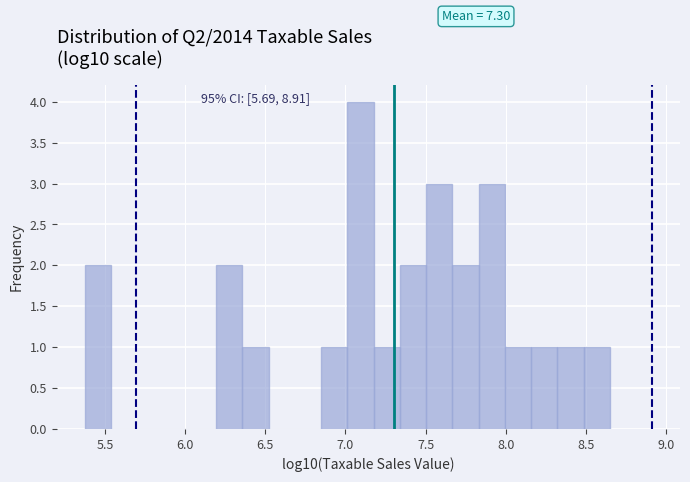

Read against the x-axis, roughly where is the centre of the tallest bar?

7.10